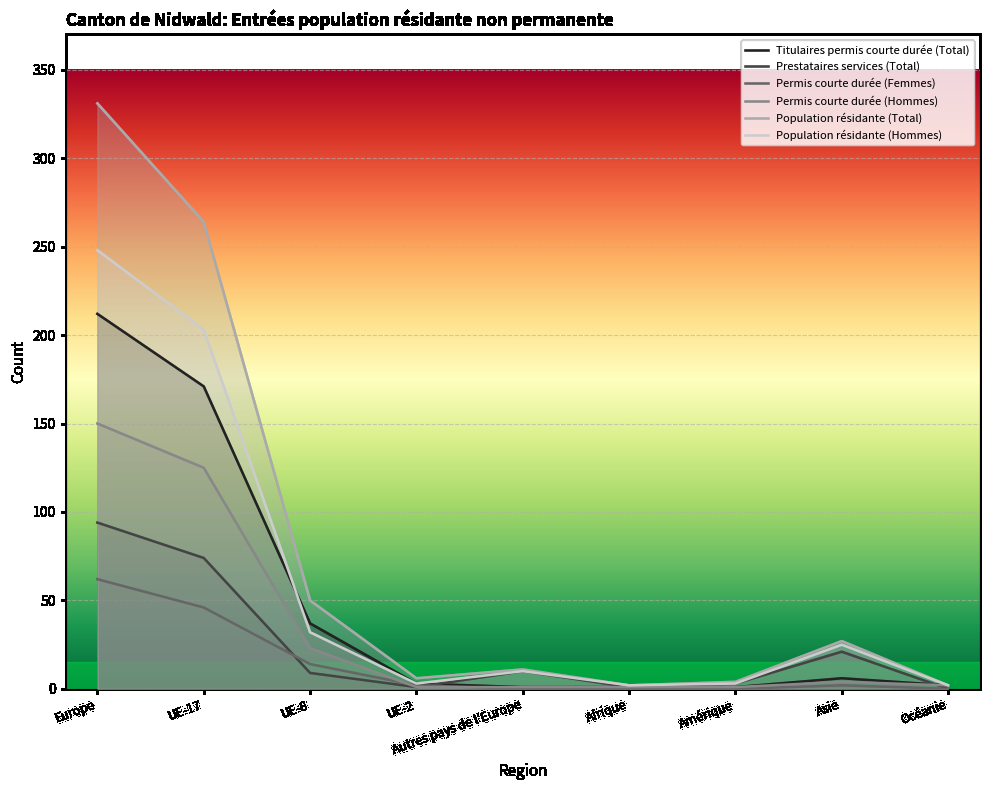

How many values in the Permis courte durée (Hommes) series exceed 2?

4